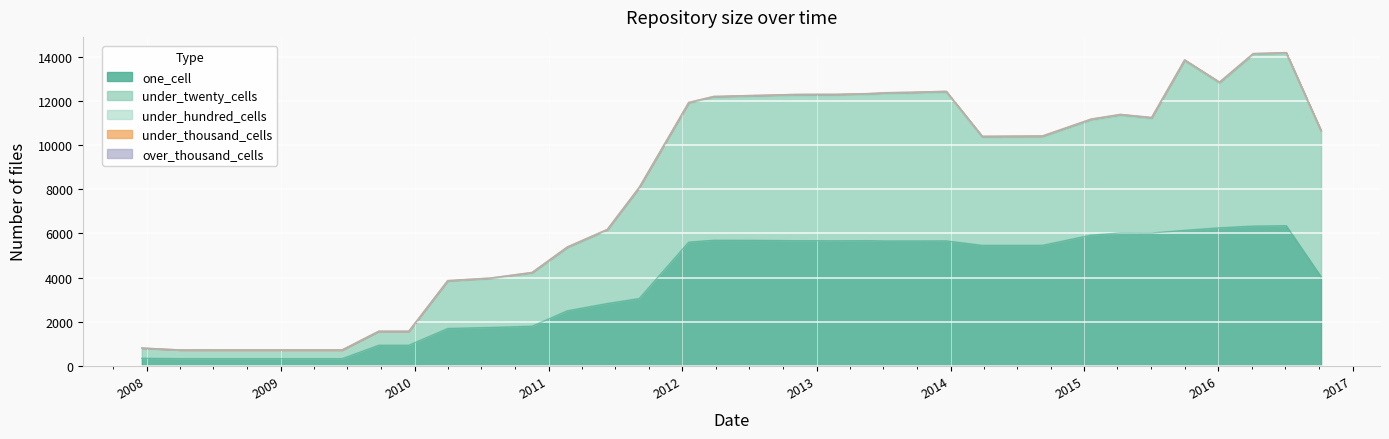

Which label corresponds to the largest value in the chart?

2016-07-04